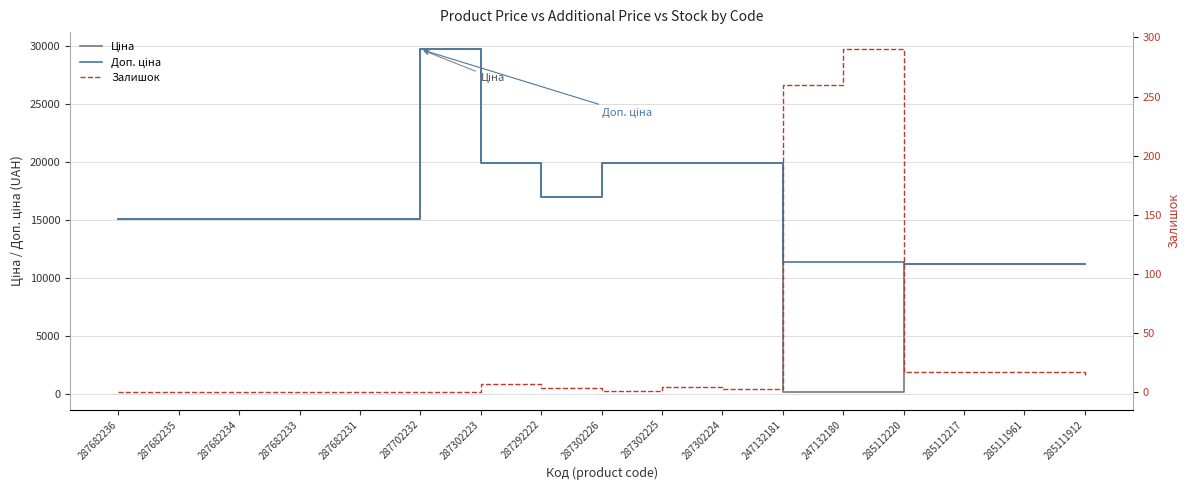

Does the chart have visible grid lines?

Yes